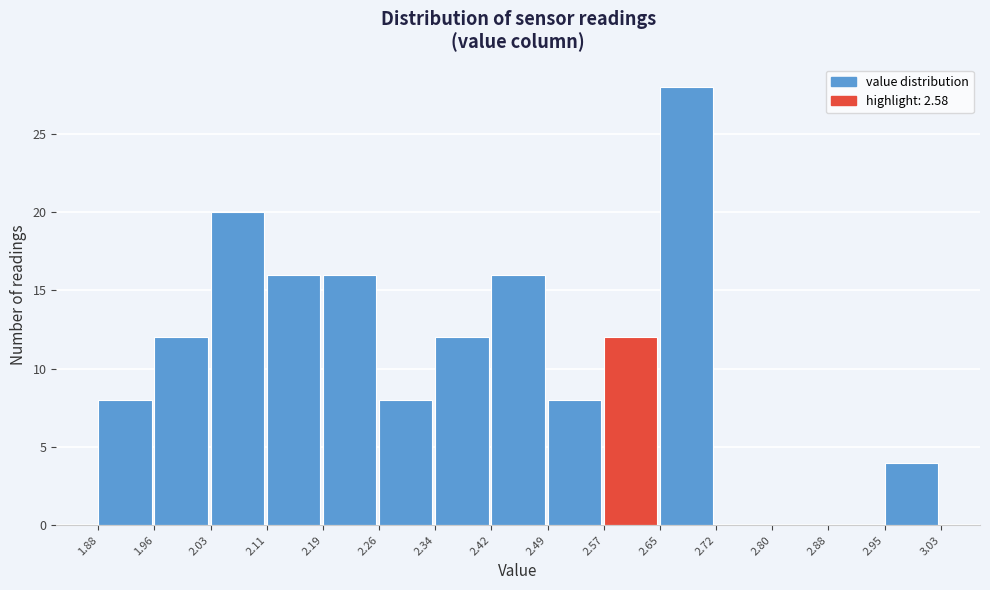

Over which range of the x-axis is the bar tallest?

2.65 to 2.72